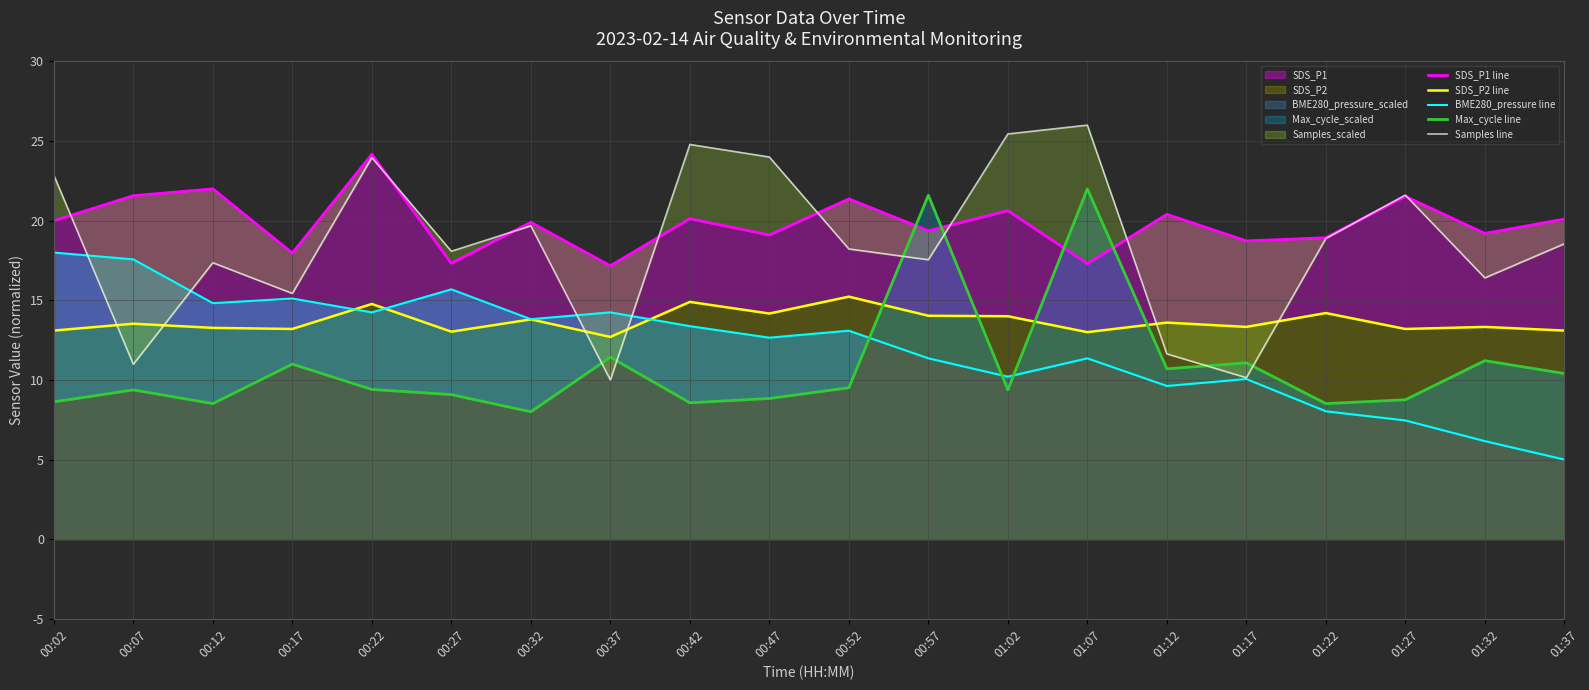

Does the chart have visible grid lines?

Yes